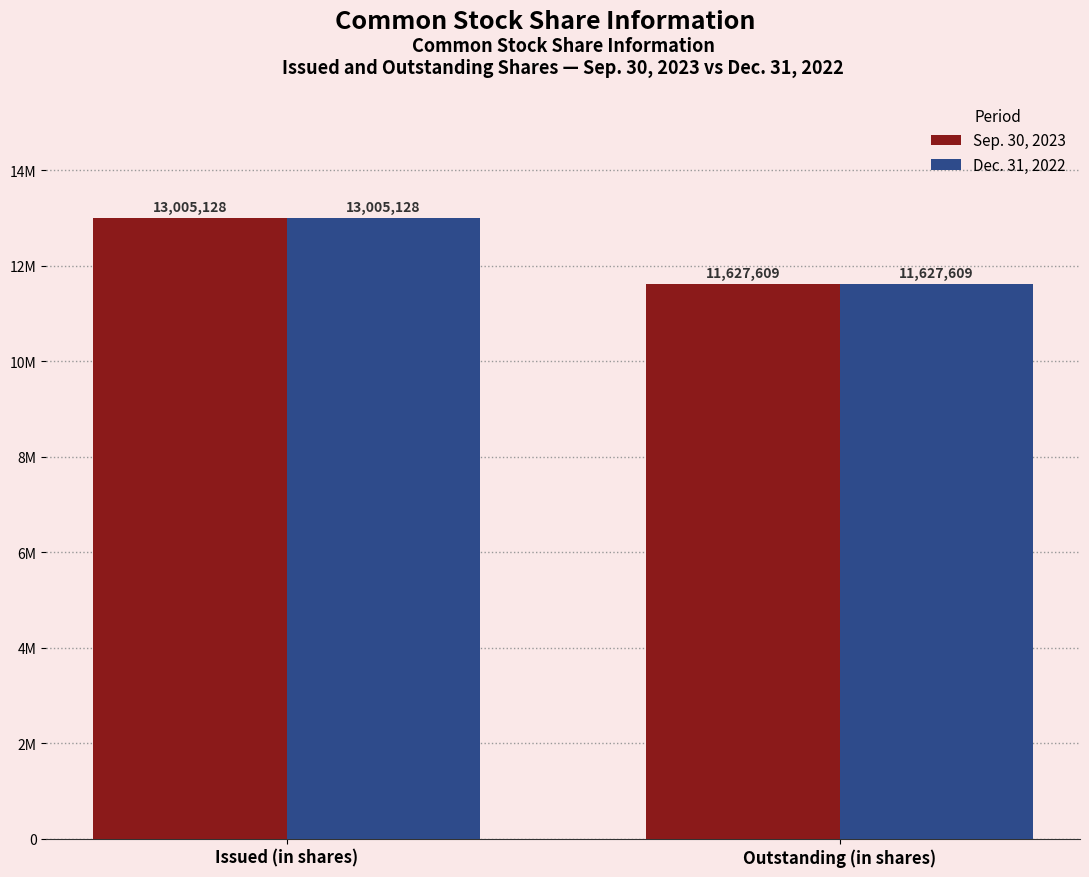

Does the chart contain any negative values?

No